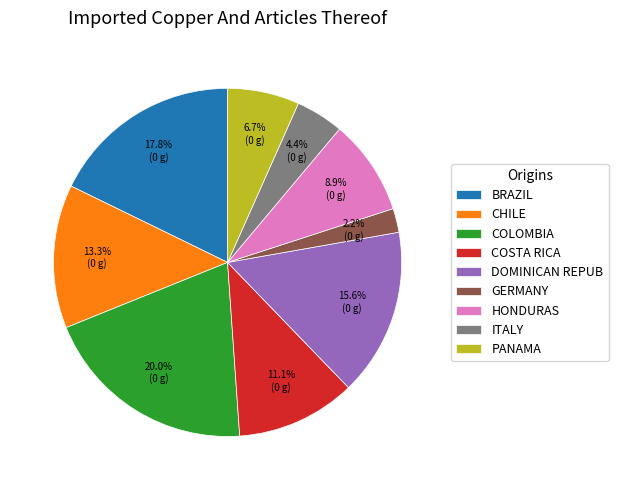

How many segments does this pie chart have?

9